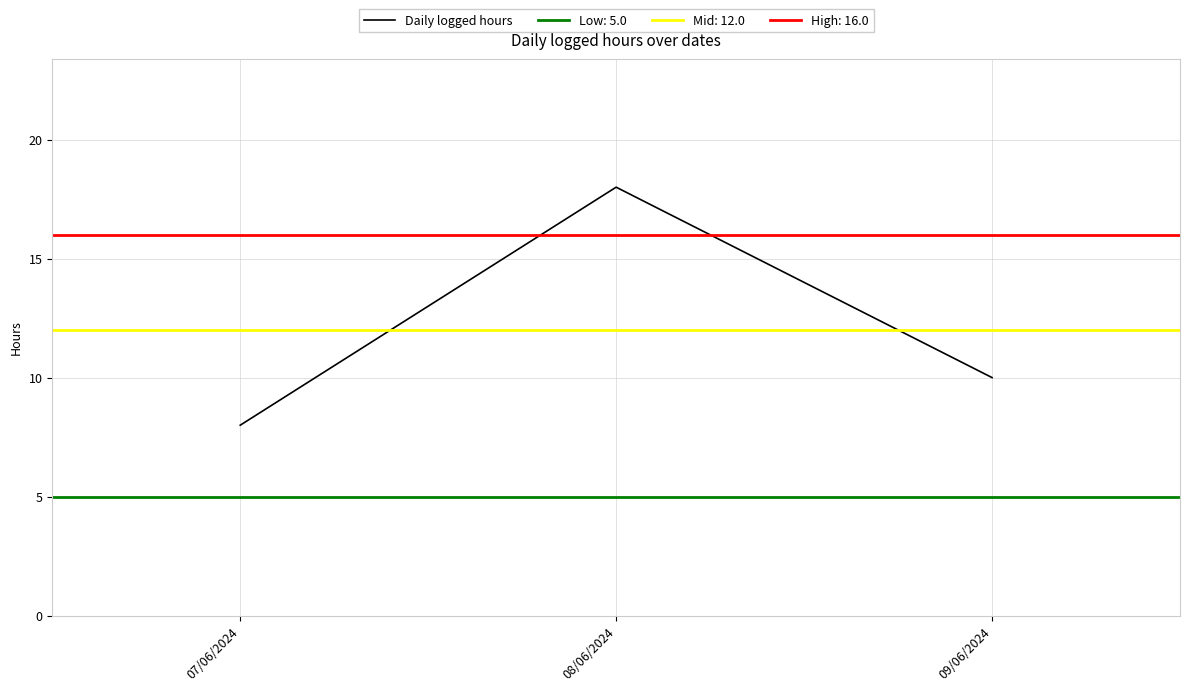

At which label is the value closest to 13?

09/06/2024